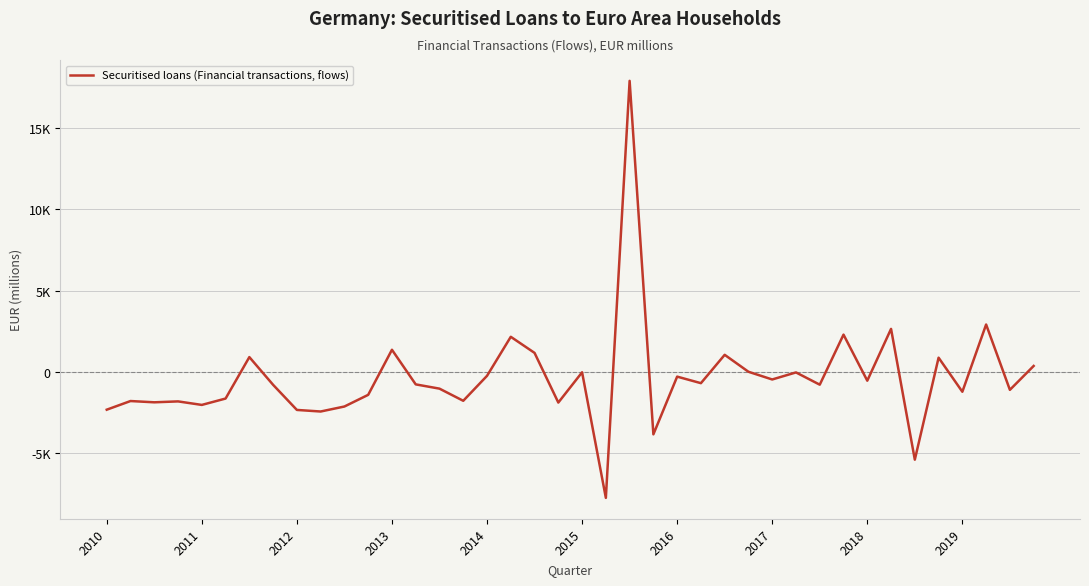

Does the chart have visible grid lines?

Yes